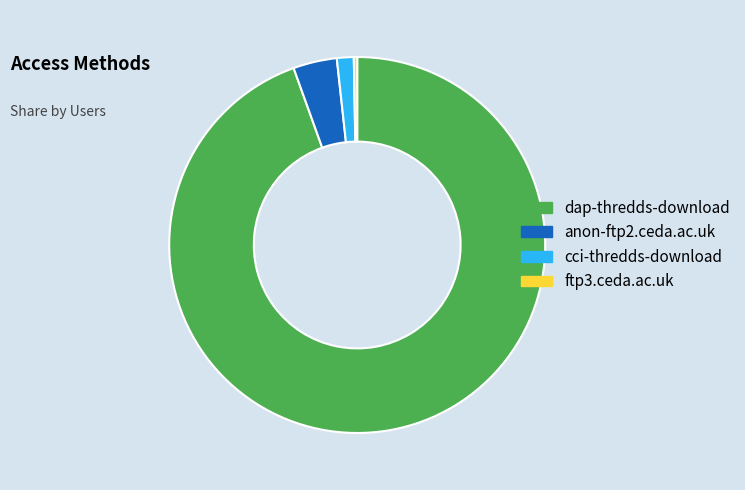

Which category accounts for the majority?

dap-thredds-download